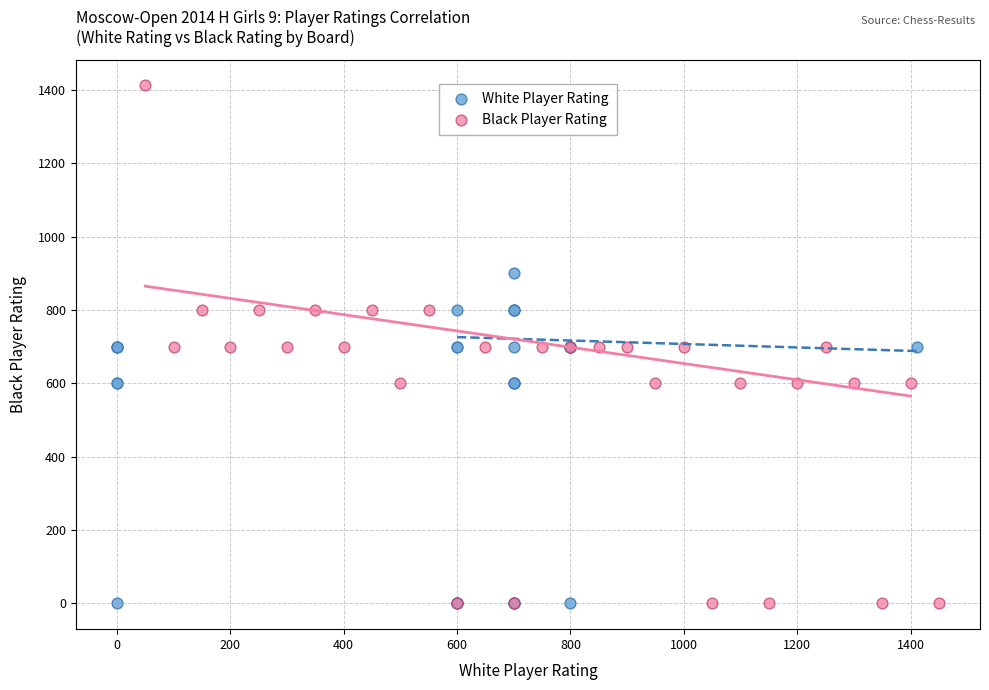

Which series reaches the maximum Y coordinate?

Black Player Rating